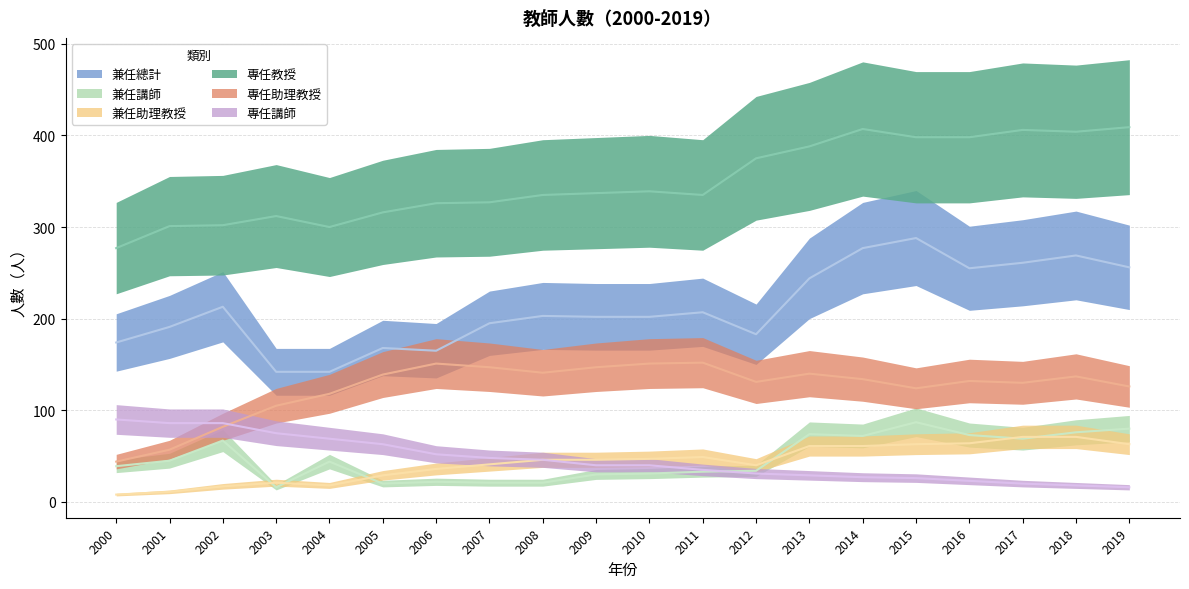

Read the 兼任總計 value at 2019.

256